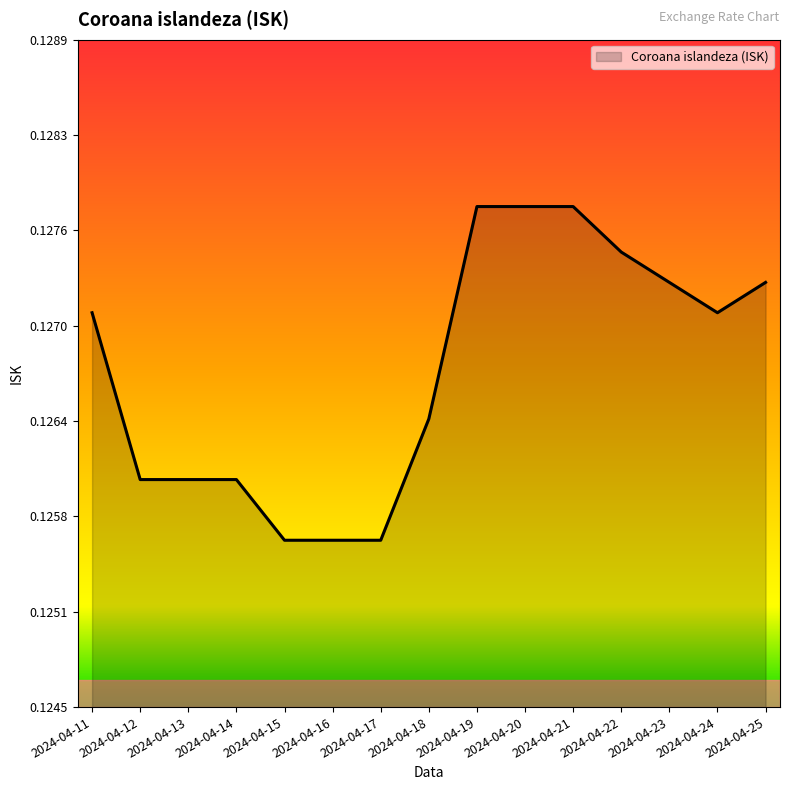

Is it true that the value at 2024-04-14 is 0.2?

False